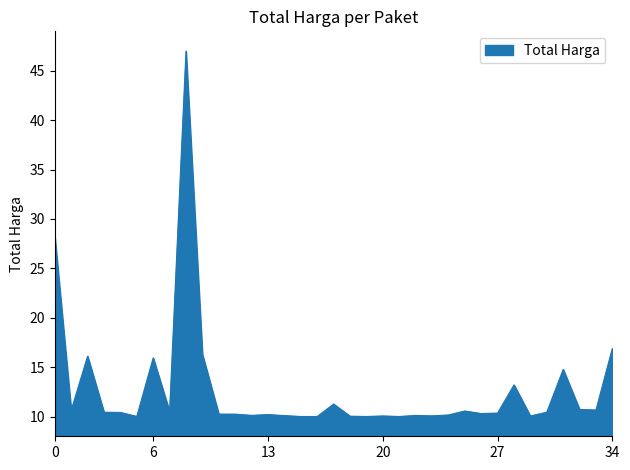

What is the minimum value shown in the chart?

10.0